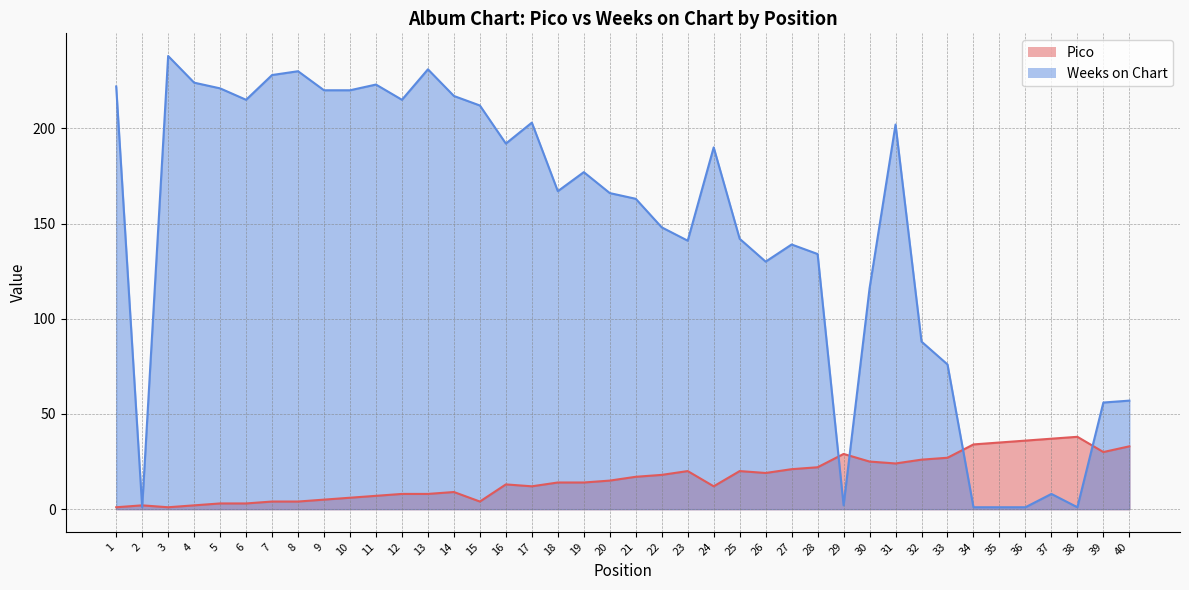

Rank the series by their average value, from highest to lowest.

Weeks on Chart, Pico